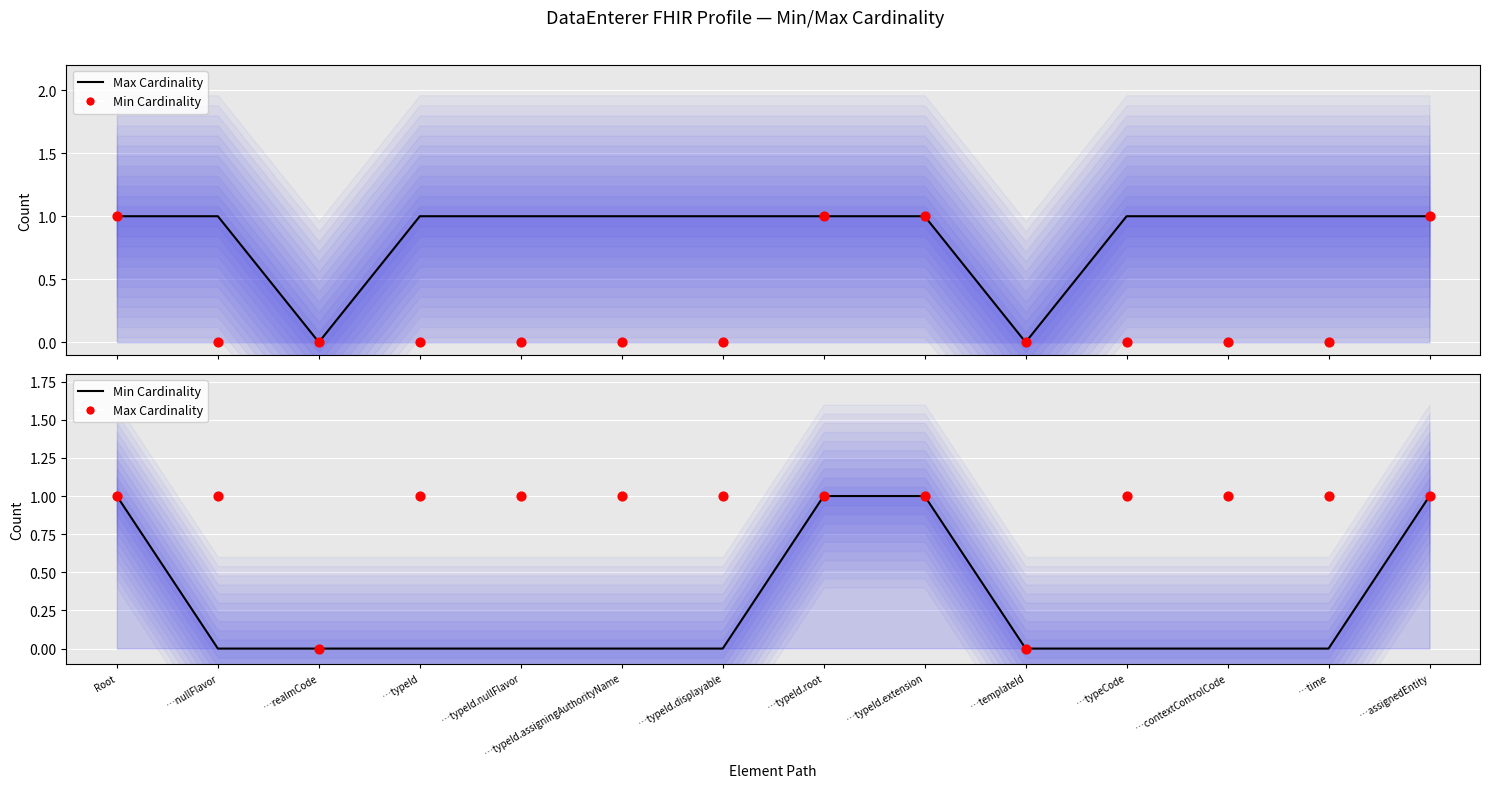

Which series contains the lowest Y value?

Max Cardinality